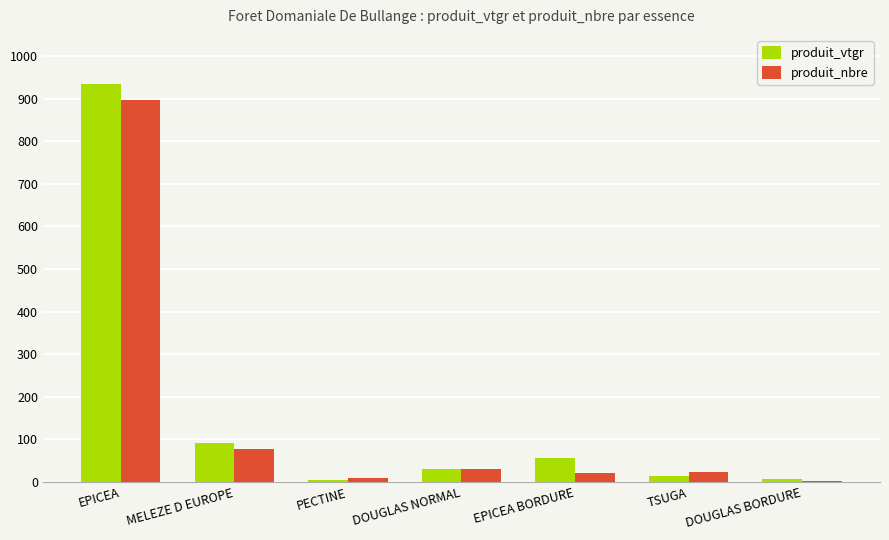

What is the maximum value for produit_vtgr?

935.8